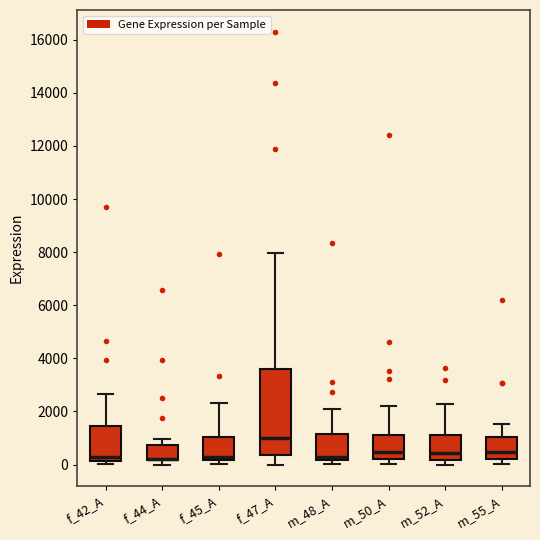

Which box is the tallest, from its lower edge to its upper edge?

f_47_A